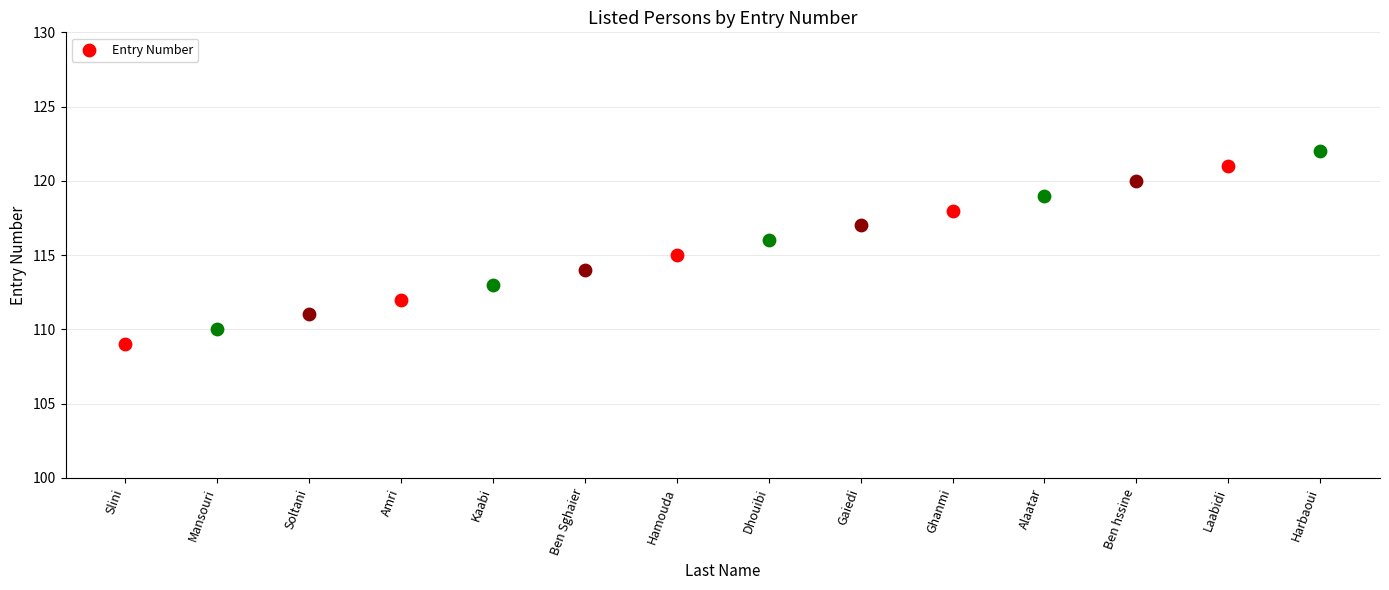

Between Amri and Harbaoui, which is larger?

Harbaoui